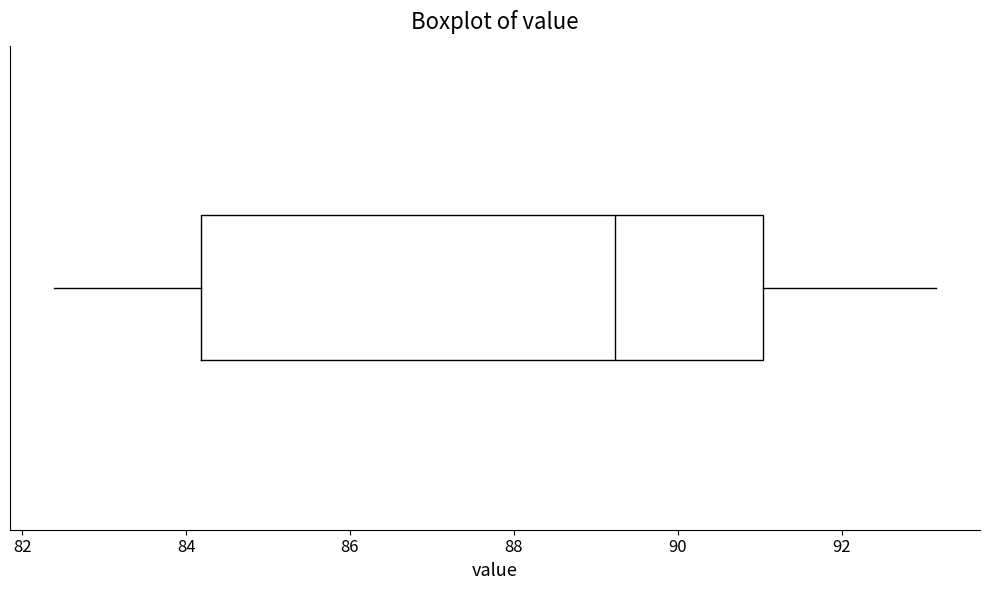

Transcribe this box plot: give where the median line is, the range the box spans, and where the two whiskers end, as read against the x-axis. The values are not printed on the chart, so give them approximately, as read against the axis.

median 89.2, box 84.2 to 91.0, whiskers 82.4 to 93.2